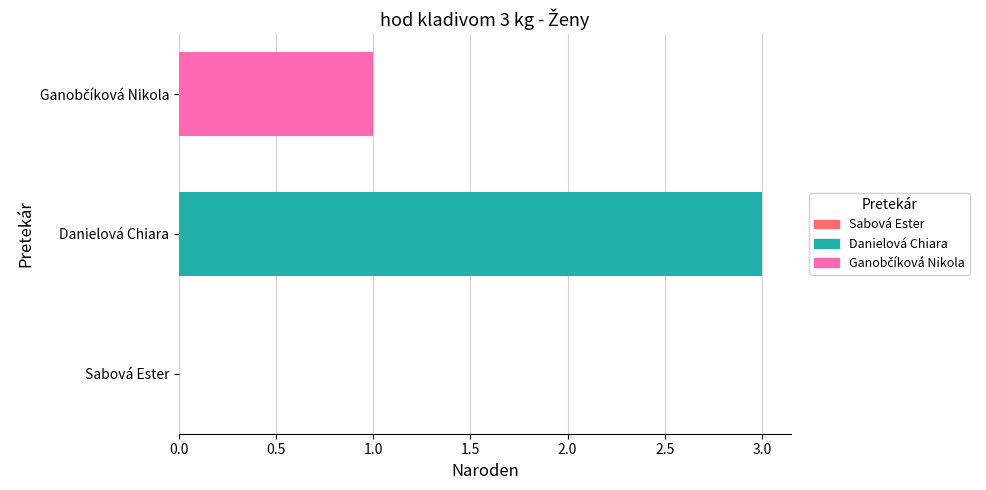

Between Danielová Chiara and Sabová Ester, which is larger?

Danielová Chiara